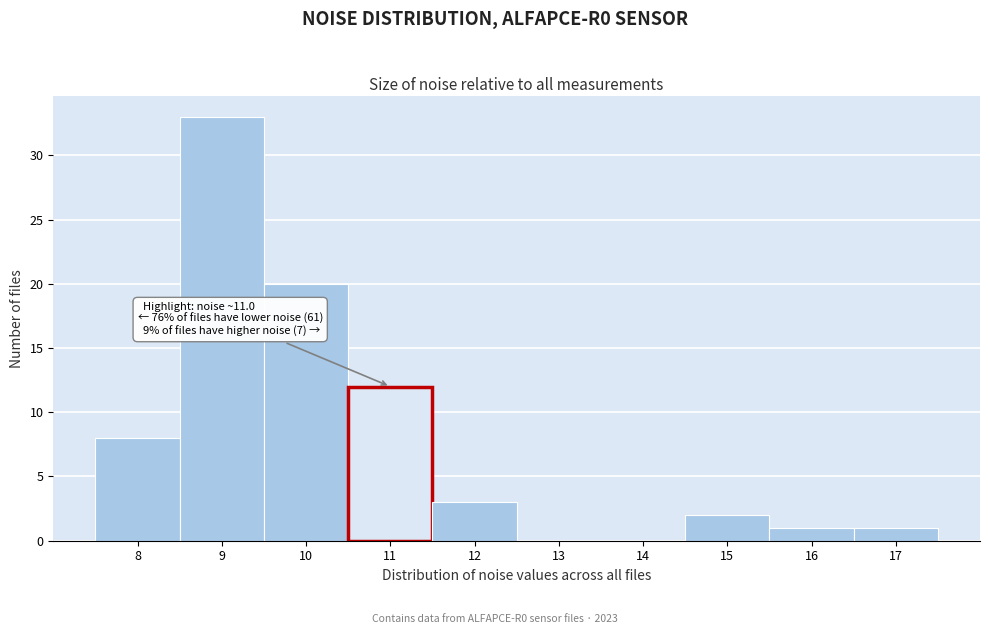

Reading right to left, what are all the values shown in this chart?

17=1	16=1	15=2	14=0	13=0	12=3	11=12	10=20	9=33	8=8